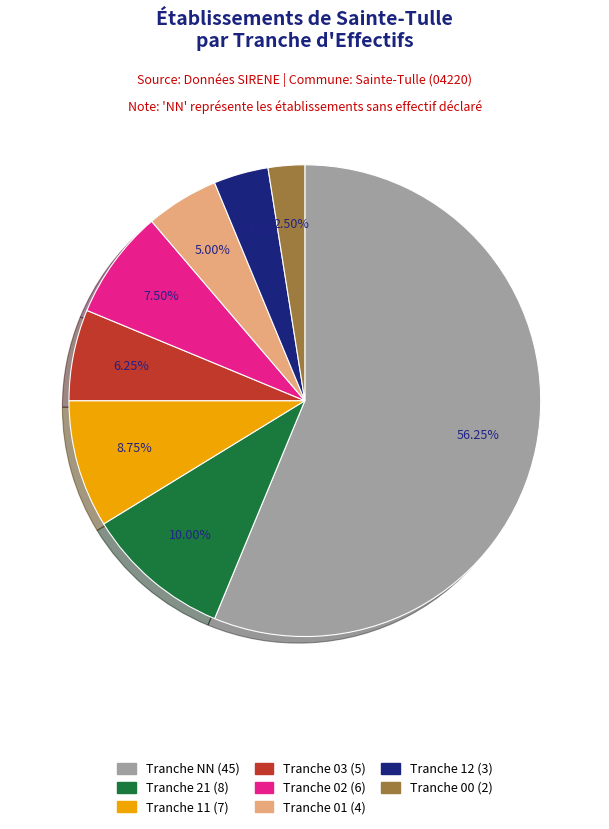

Is there a majority slice in this chart?

Yes